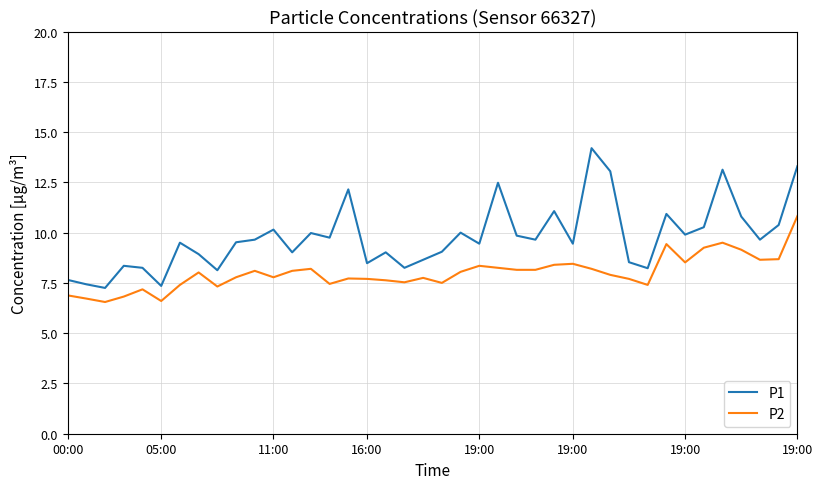

Rank the series by their maximum value, from highest to lowest.

P1, P2